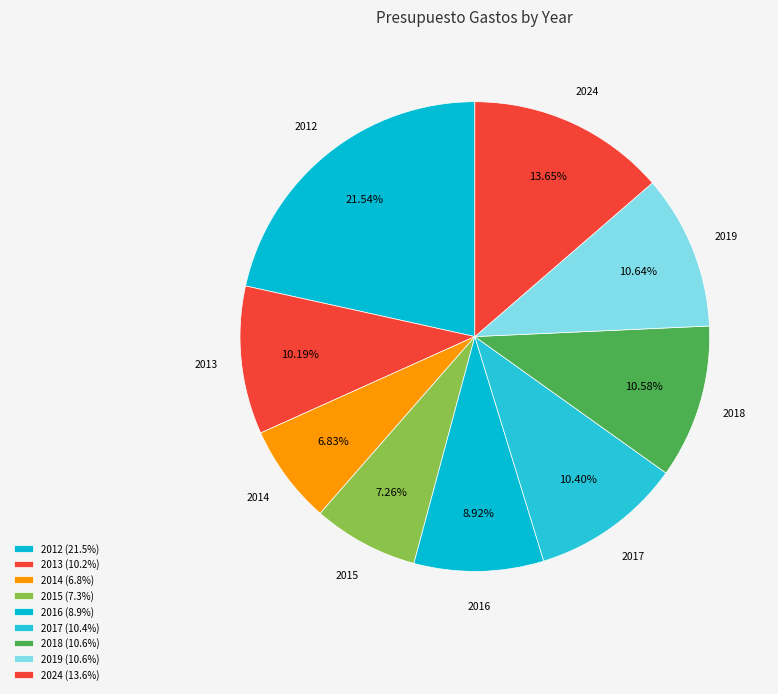

How many slices are in this pie chart?

9